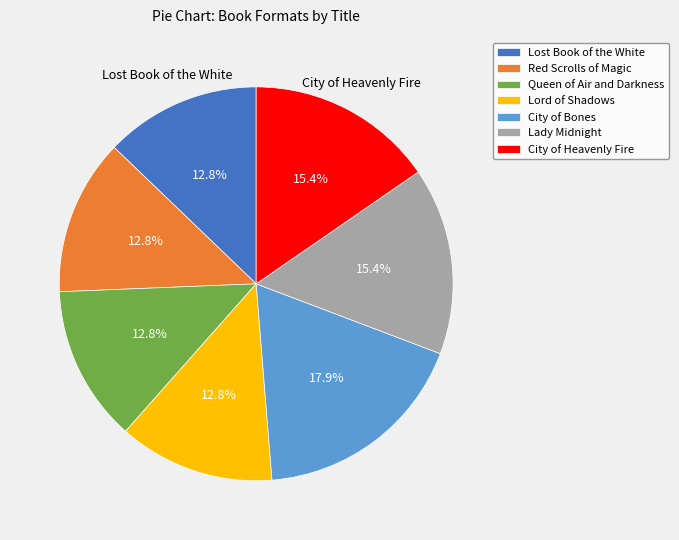

How many segments does this pie chart have?

7